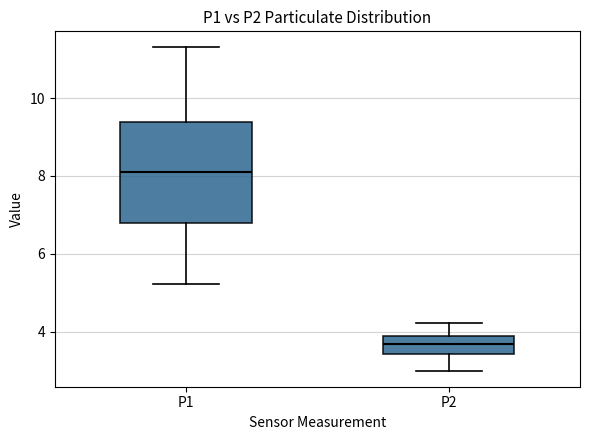

Comparing the boxes themselves (not the whiskers), which one is the tallest?

P1